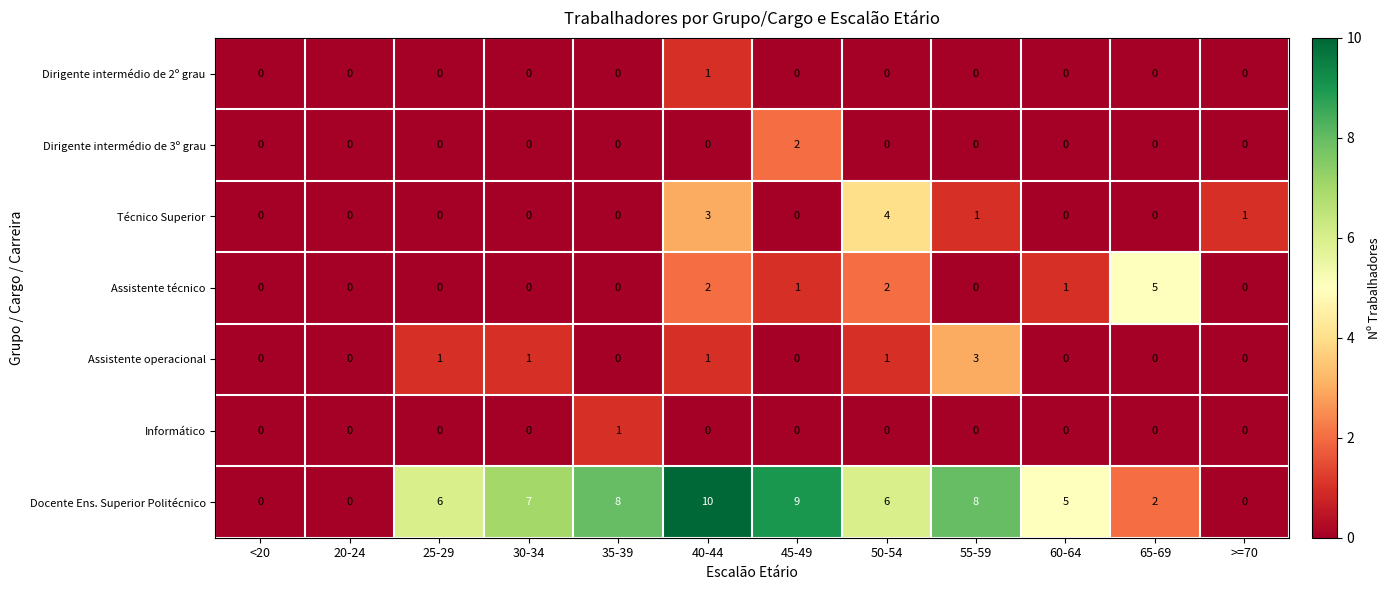

Where is Docente Ens. Superior Politécnico nearest to the value 5?

60-64